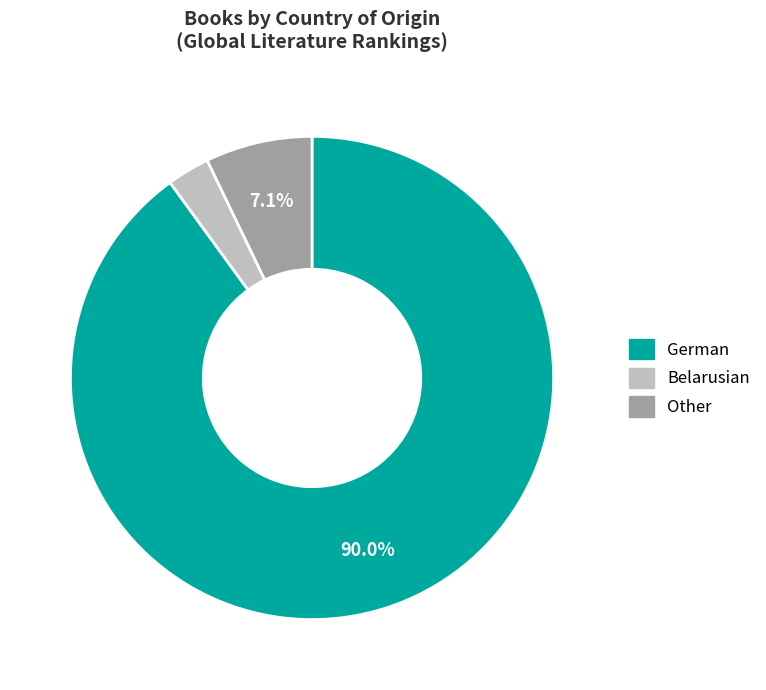

Rank the categories by value from highest to lowest.

German, Other, Belarusian